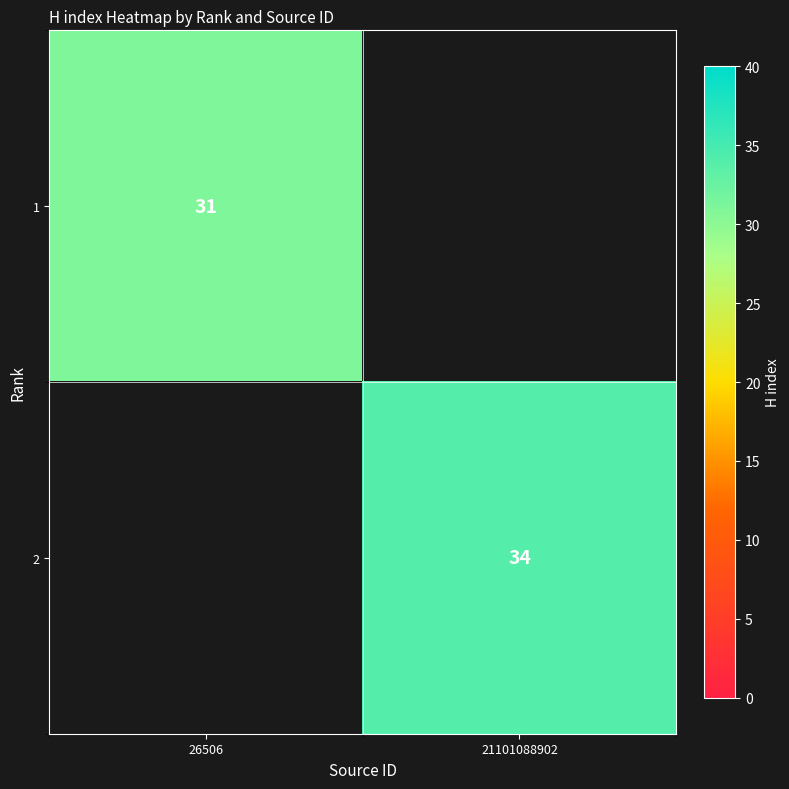

Is the value of 1 at 26506 greater than the value of 2 at 21101088902?

No